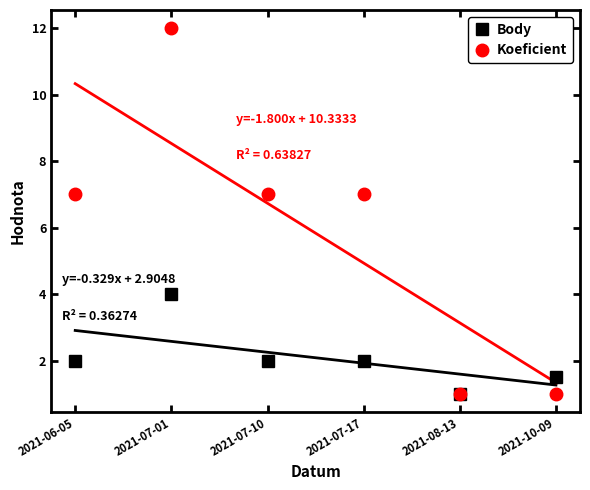

At 2021-07-17, list the series in order from smallest to largest.

Body, Koeficient